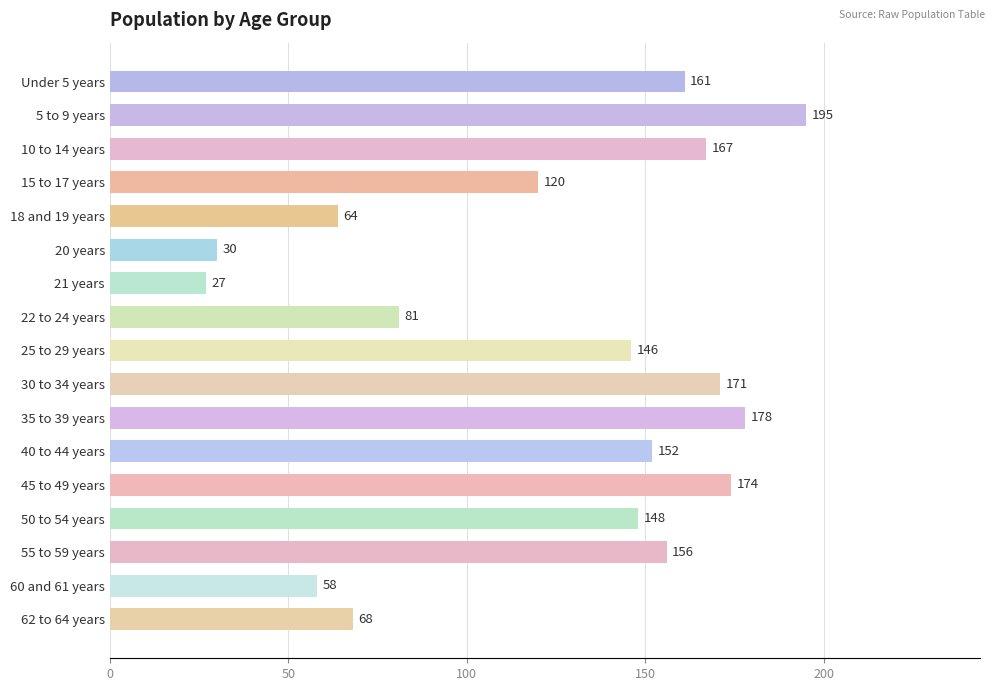

Are the bars horizontal?

Yes